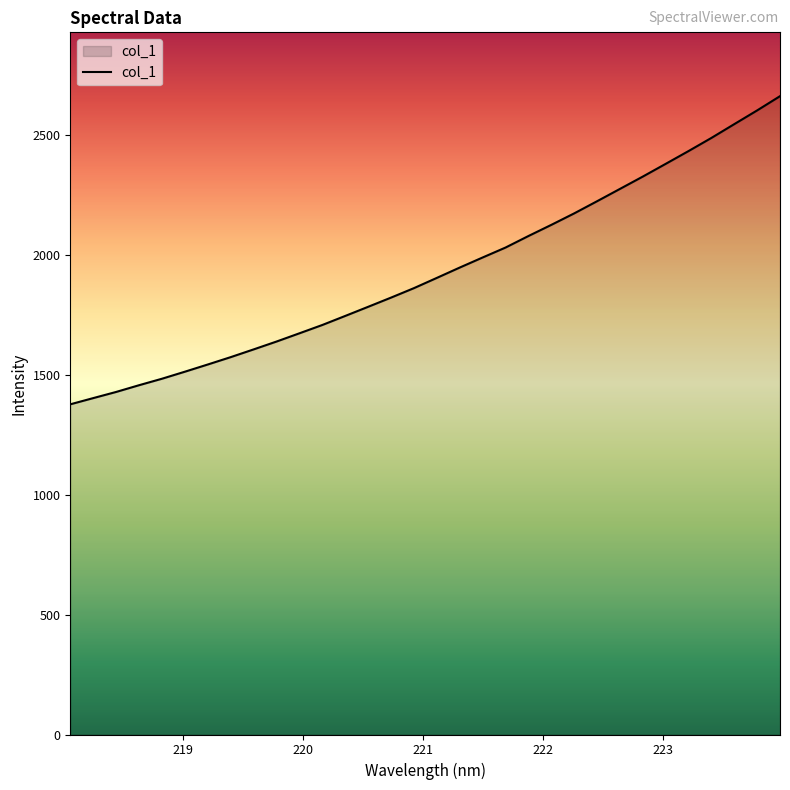

What is the difference between the maximum and minimum values?

1285.5